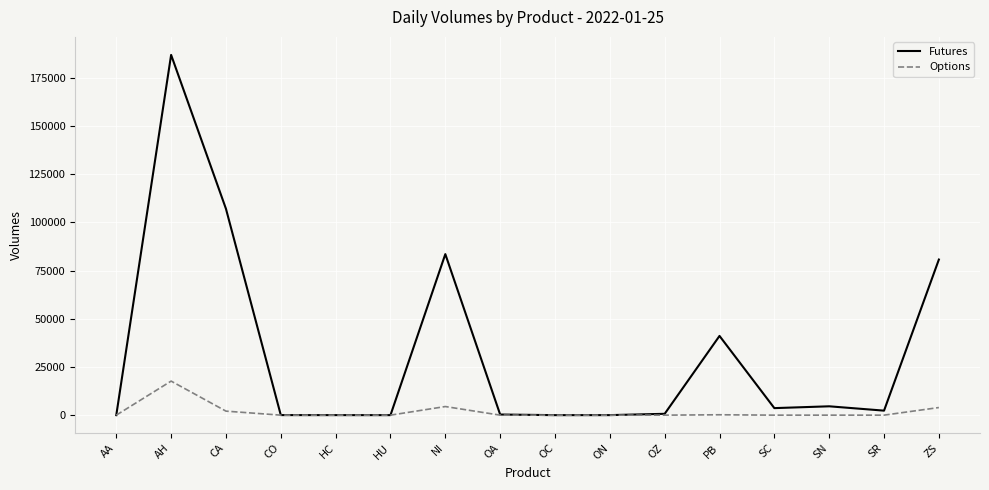

Which category has the highest value across all series?

AH